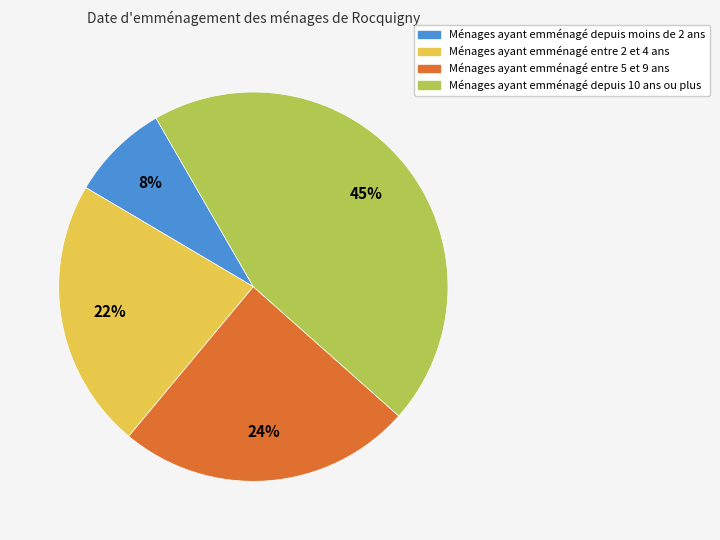

Does any single category account for the majority?

No